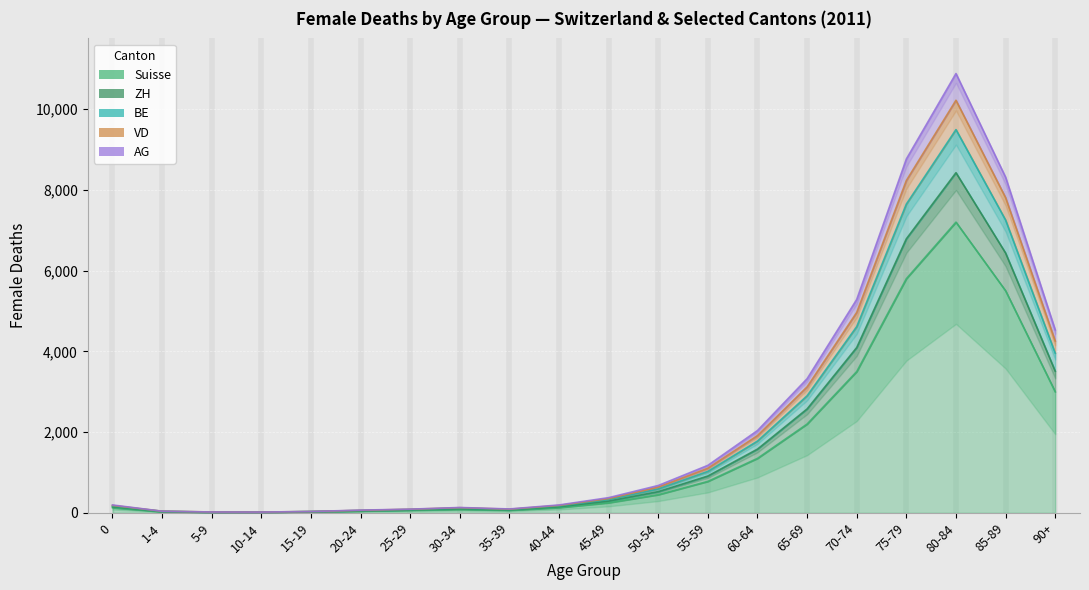

Rank the series at 45 from lowest to highest value.

AG, VD, BE, ZH, Suisse